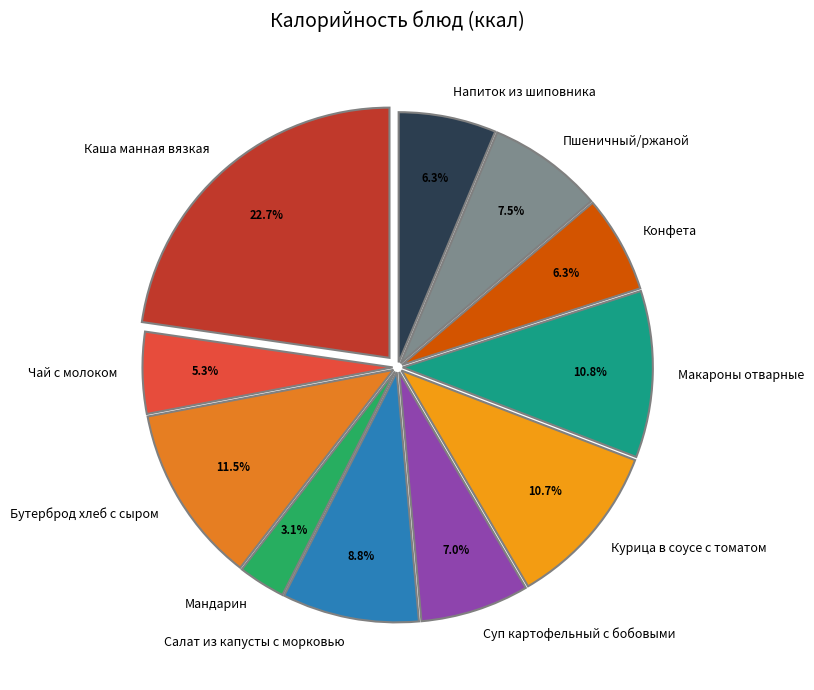

How many slices are in this pie chart?

11